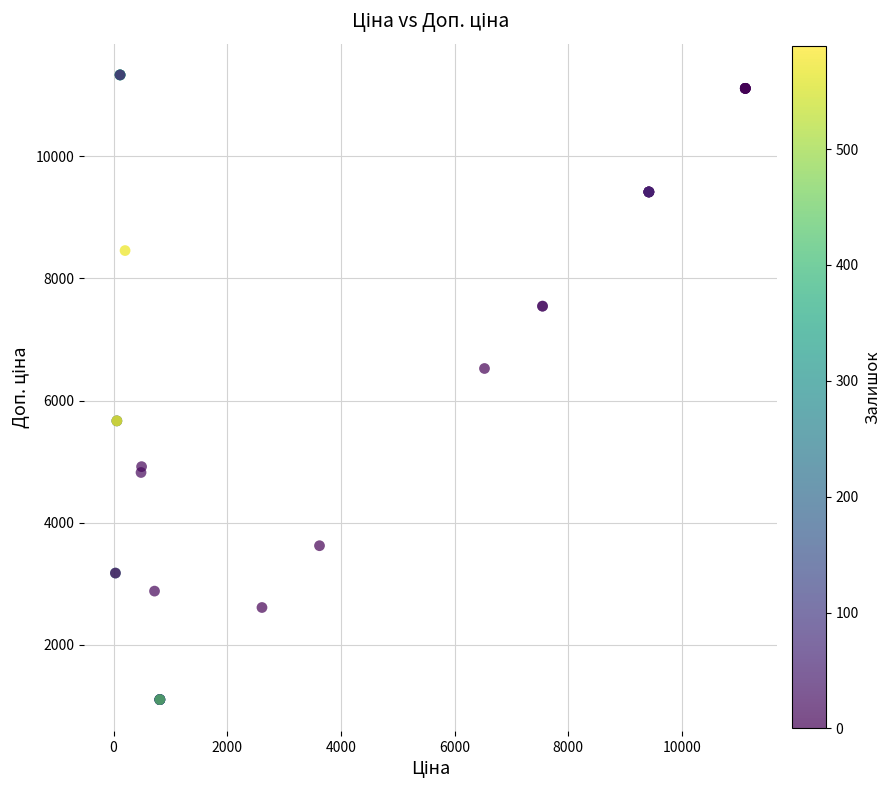

What Y value in the scatter plot is closest to 6217?

6525.0